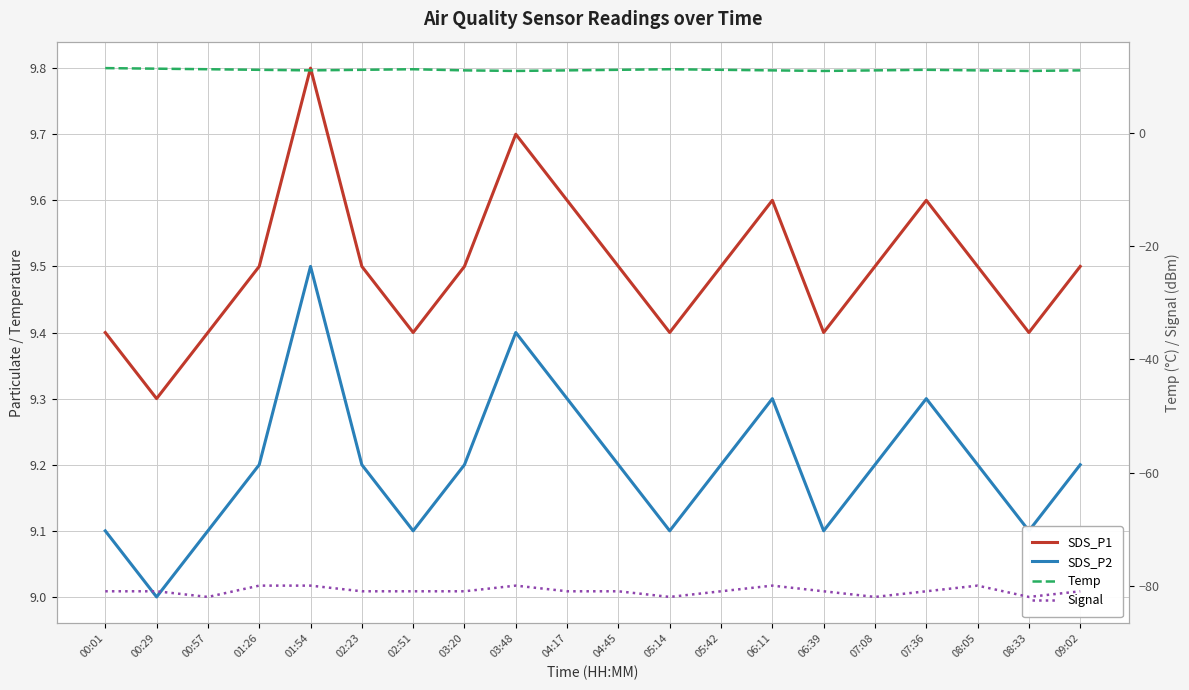

How many values in the Signal series exceed -81?

5